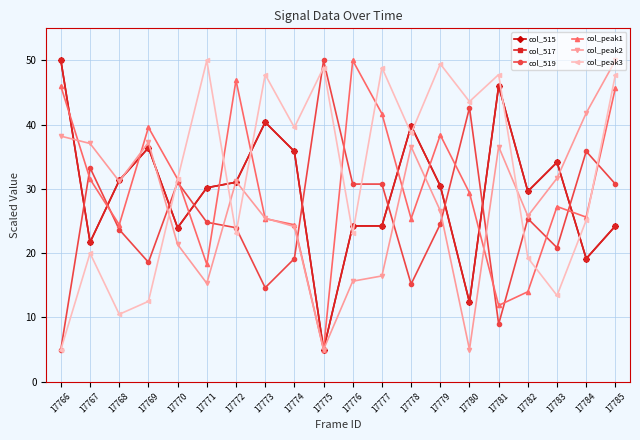

Is this an area chart (filled region under the line)?

No